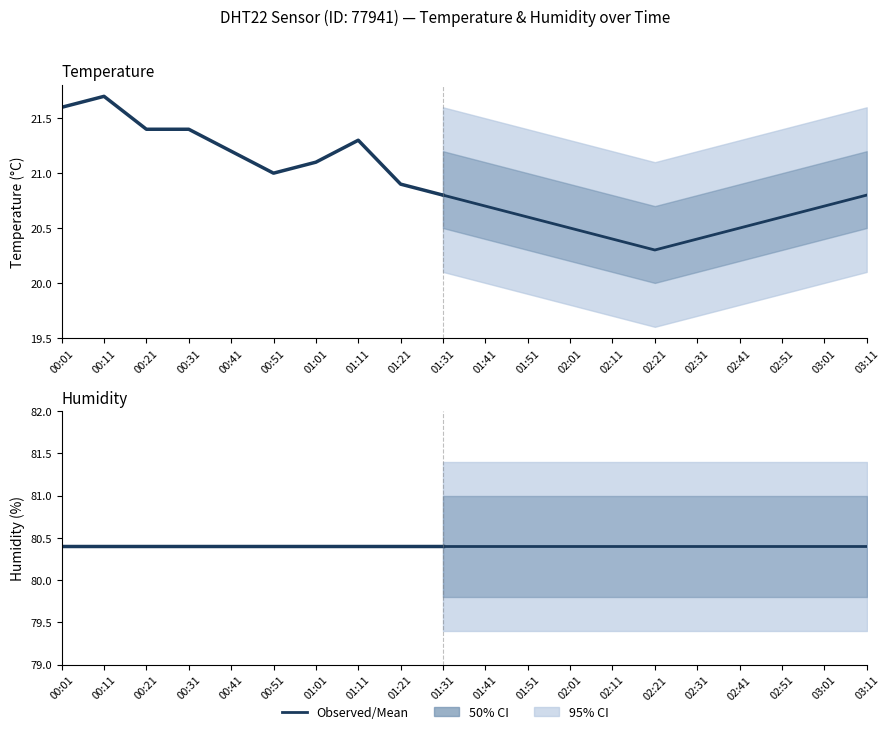

At which category is the sum across all series the highest?

00:11